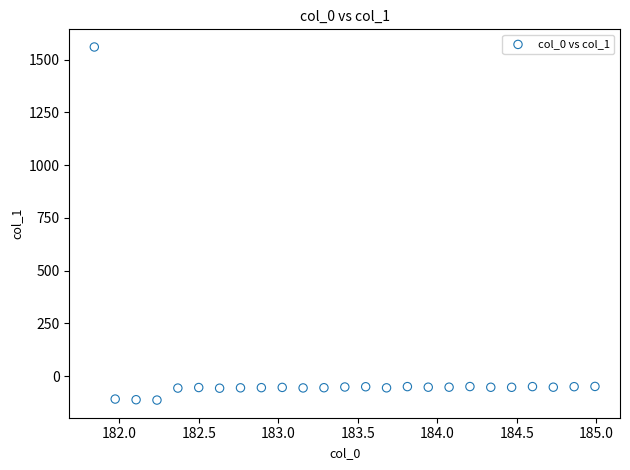

What is the range of X values (max minus min)?

3.1